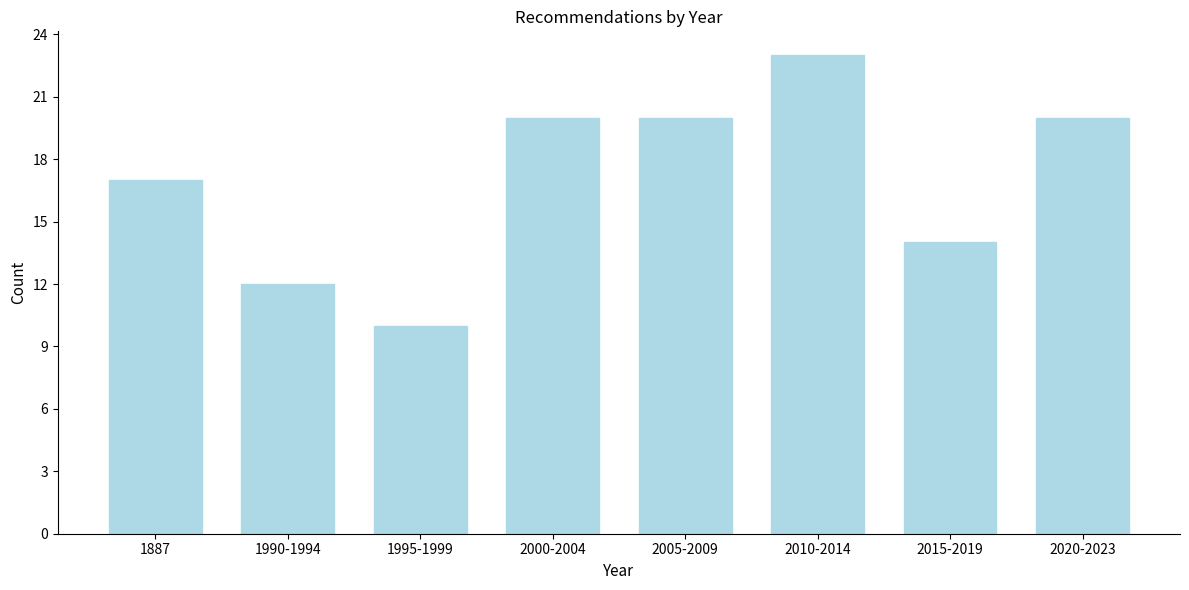

Reading left to right, transcribe all the data shown in this chart.

17	12	10	20	20	23	14	20